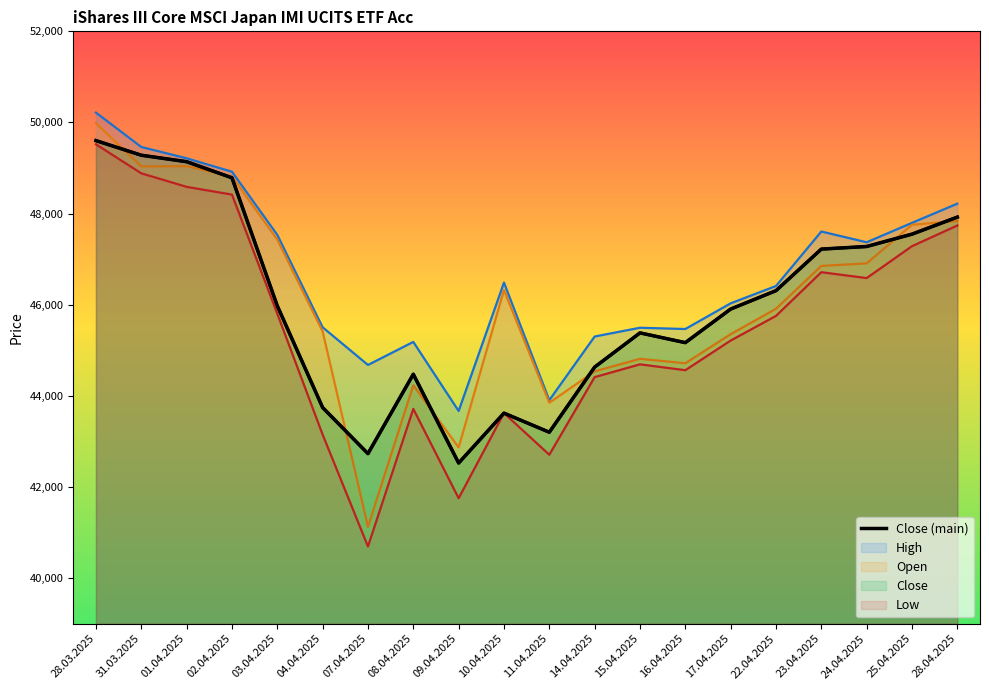

True or false: the data shows 42732 at 07.04.2025.

True